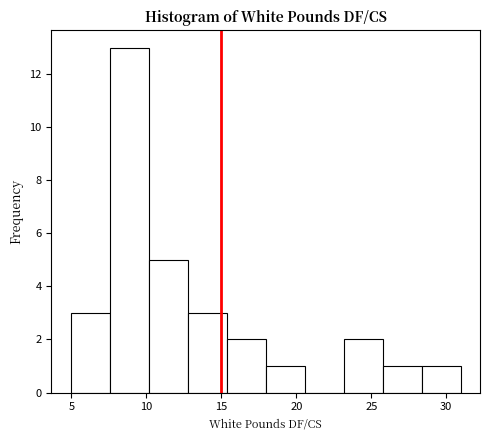

Reading left to right, list every bar in this chart as the range it spans on the x-axis followed by its height. Neither the bar edges nor the heights are printed on the chart, so give them approximately, as read against the axes.

5.0 to 7.5: 3
7.5 to 10.0: 13
10.0 to 13.0: 5
13.0 to 15.5: 3
15.5 to 18.0: 2
18.0 to 20.5: 1
20.5 to 23.0: 0
23.0 to 26.0: 2
26.0 to 28.5: 1
28.5 to 31.0: 1